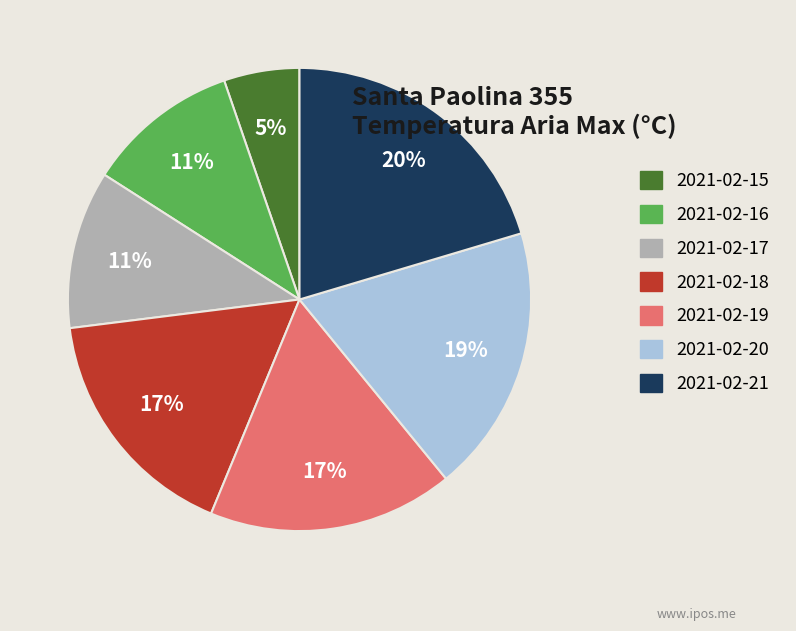

To the nearest percent, what is the combined percentage of 2021-02-21 and 2021-02-16?

31%